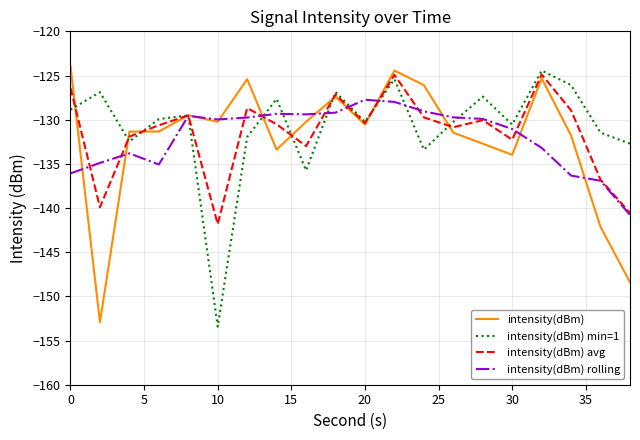

At how many categories does at least one series exceed -135?

20